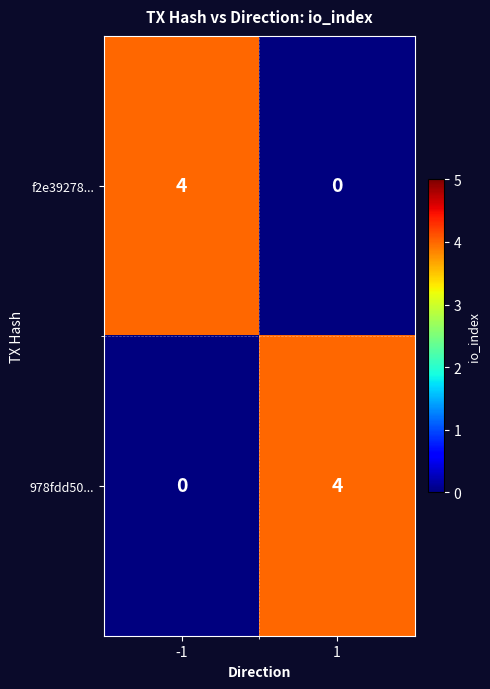

What is the sum of the 978fdd50... values at -1 and 1?

4